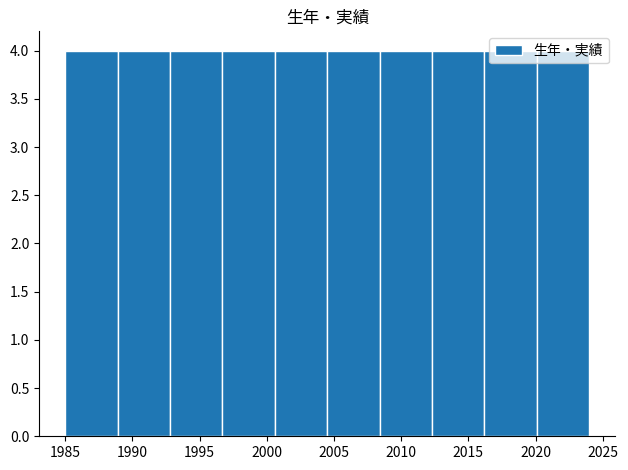

Reading left to right, list every bar in this chart as the range it spans on the x-axis followed by its height. Neither the bar edges nor the heights are printed on the chart, so give them approximately, as read against the axes.

1985.0 to 1988.9: 4
1988.9 to 1992.8: 4
1992.8 to 1996.7: 4
1996.7 to 2000.6: 4
2000.6 to 2004.5: 4
2004.5 to 2008.4: 4
2008.4 to 2012.3: 4
2012.3 to 2016.2: 4
2016.2 to 2020.1: 4
2020.1 to 2024.0: 4